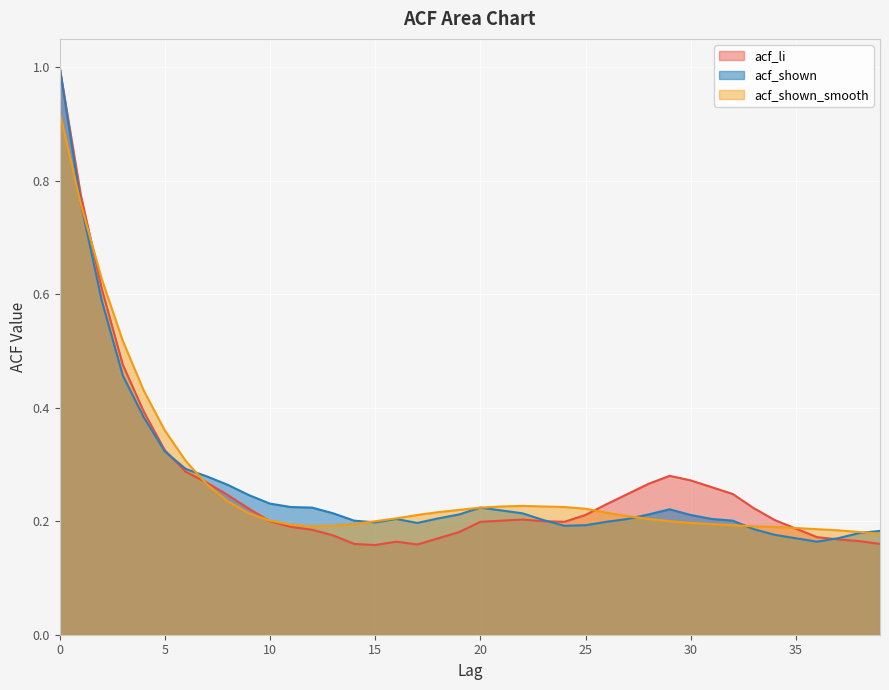

Reading left to right, what are all the values shown in this chart?

acf_li: 1.0	0.8	0.6	0.5	0.4	0.3	0.3	0.3	0.2	0.2	0.2	0.2	0.2	0.2	0.2	0.2	0.2	0.2	0.2	0.2	0.2	0.2	0.2	0.2	0.2	0.2	0.2	0.2	0.3	0.3	0.3	0.3	0.2	0.2	0.2	0.2	0.2	0.2	0.2	0.2
acf_shown: 1.0	0.8	0.6	0.5	0.4	0.3	0.3	0.3	0.3	0.2	0.2	0.2	0.2	0.2	0.2	0.2	0.2	0.2	0.2	0.2	0.2	0.2	0.2	0.2	0.2	0.2	0.2	0.2	0.2	0.2	0.2	0.2	0.2	0.2	0.2	0.2	0.2	0.2	0.2	0.2
acf_shown_smooth: 0.9	0.8	0.6	0.5	0.4	0.4	0.3	0.3	0.2	0.2	0.2	0.2	0.2	0.2	0.2	0.2	0.2	0.2	0.2	0.2	0.2	0.2	0.2	0.2	0.2	0.2	0.2	0.2	0.2	0.2	0.2	0.2	0.2	0.2	0.2	0.2	0.2	0.2	0.2	0.2